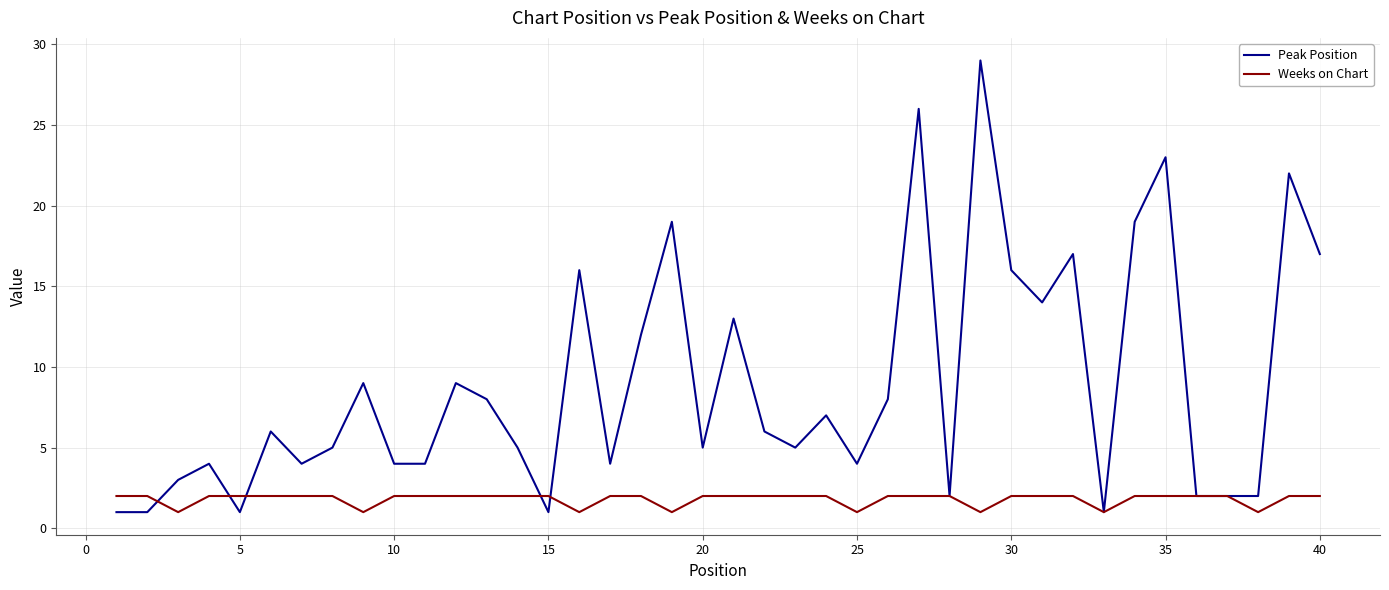

How many lines are shown in the chart?

2